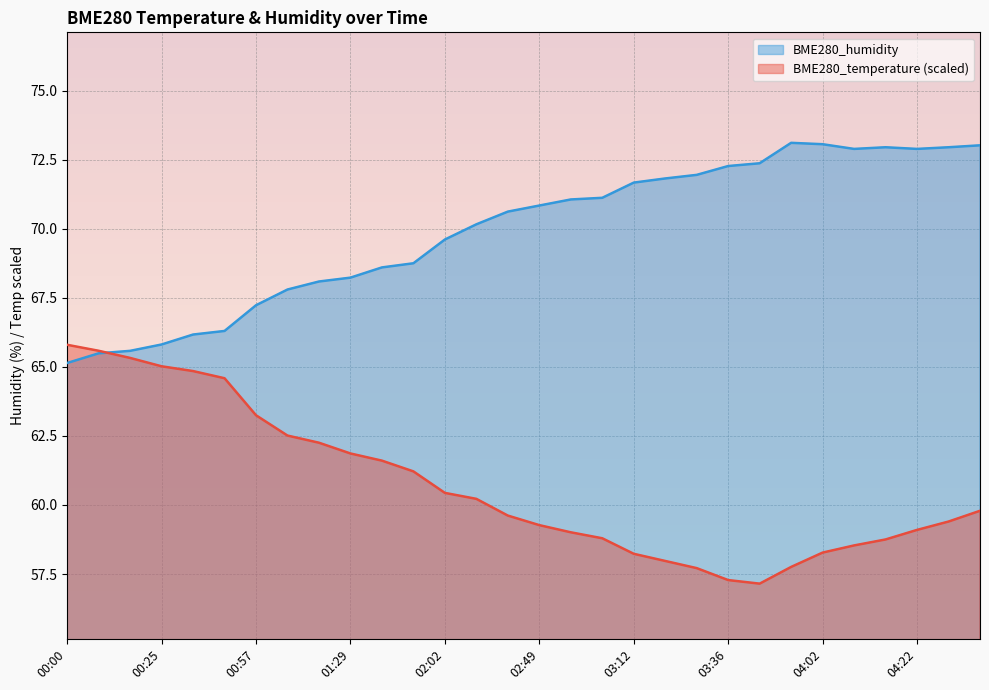

The value of BME280_temperature at 00:57 is 63.2. True or false?

True